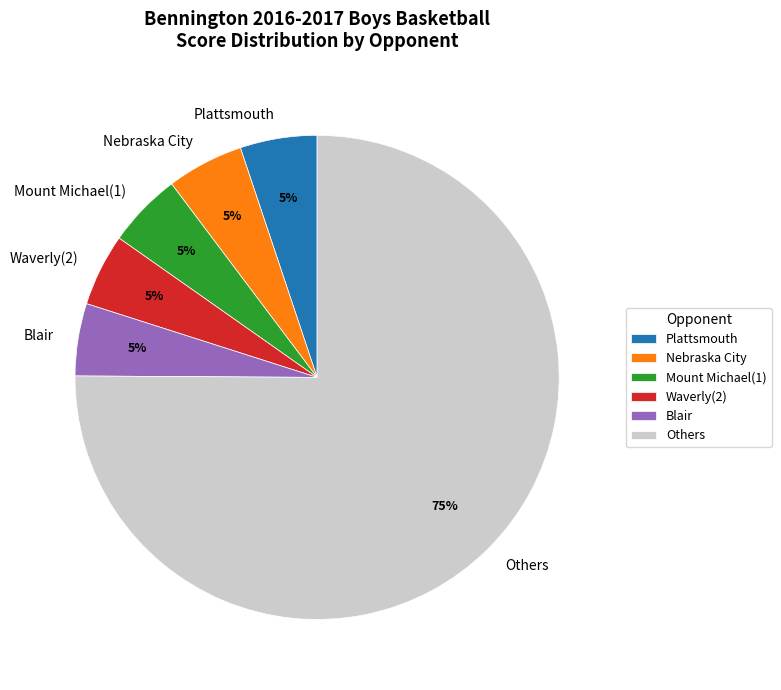

What is the majority slice?

Others